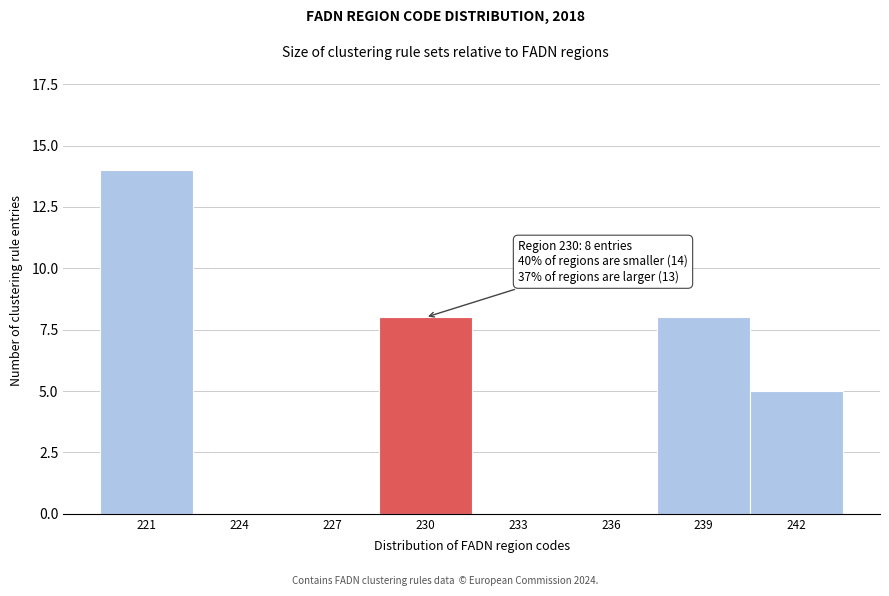

Reading left to right, extract all data points from this chart.

221=14	224=0	227=0	230=8	233=0	236=0	239=8	242=5